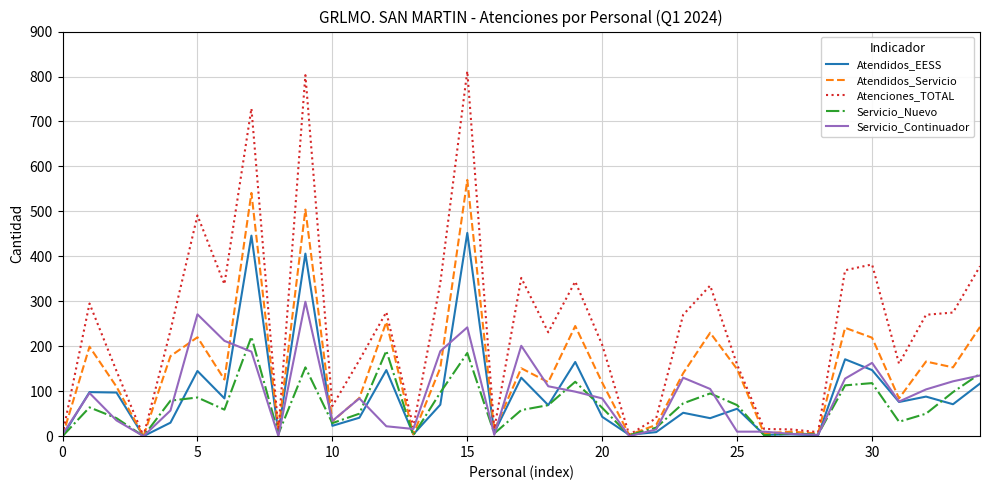

What are all the series names shown in the legend?

Atendidos_EESS, Atendidos_Servicio, Atenciones_TOTAL, Servicio_Nuevo, Servicio_Continuador